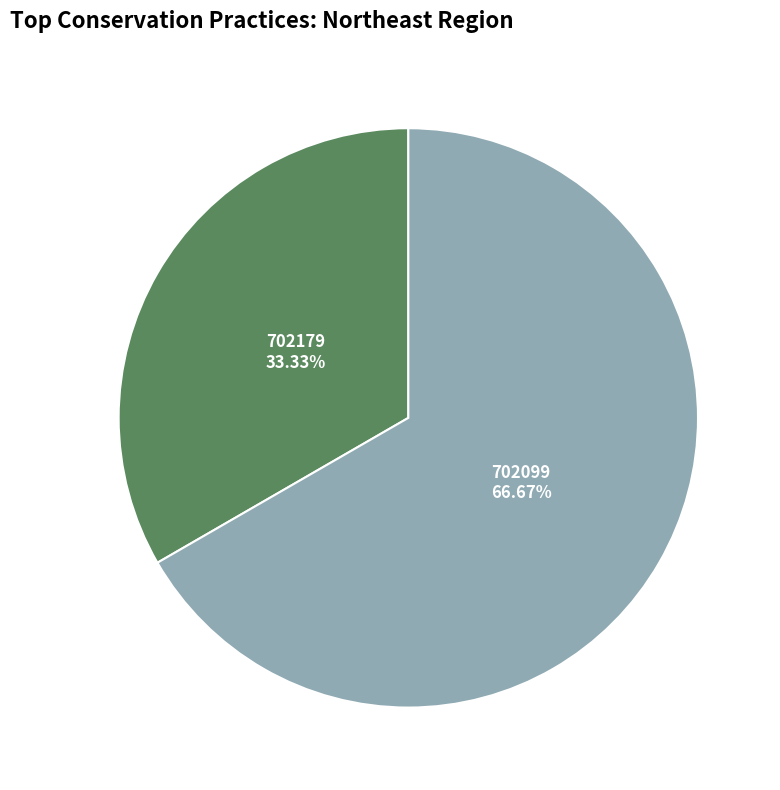

True or false: 702179 accounts for 45% of the total.

False